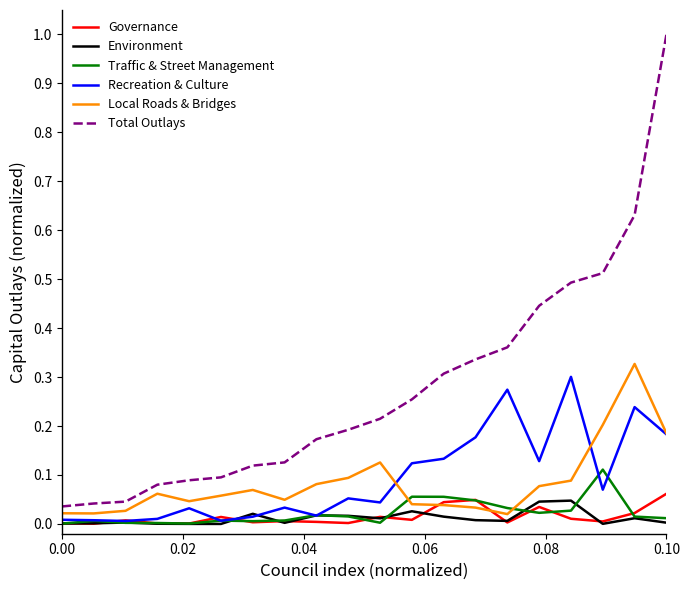

True or false: Traffic & Street Management and Recreation & Culture intersect in this chart.

True